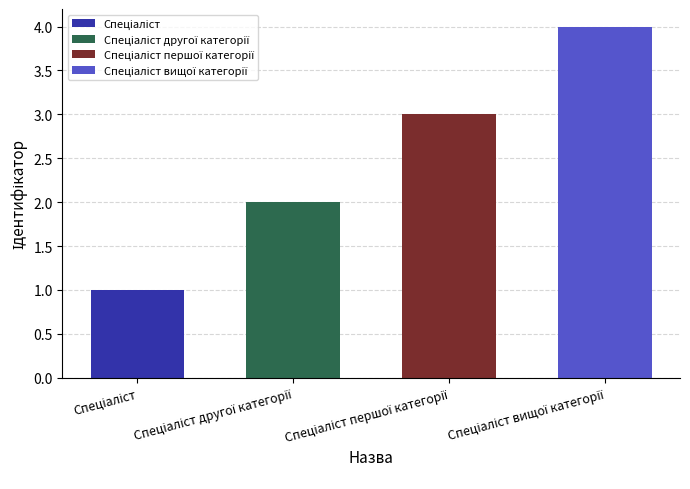

List the labels in order of value, smallest first.

Спеціаліст, Спеціаліст другої категорії, Спеціаліст першої категорії, Спеціаліст вищої категорії